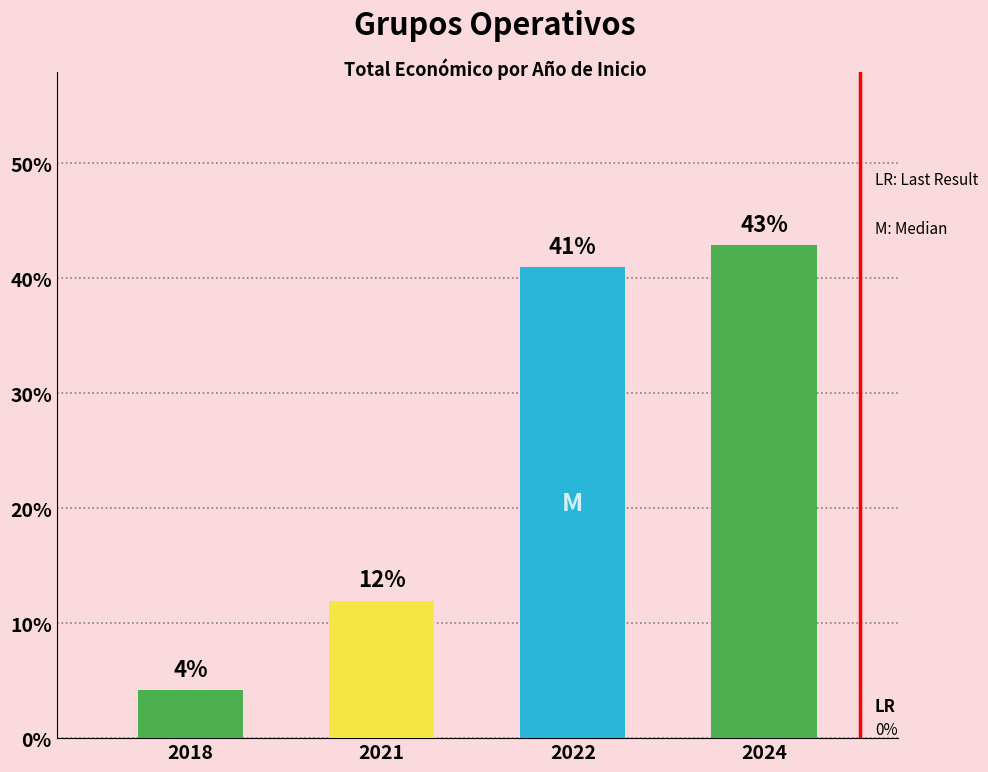

How many data points does each series have?

4